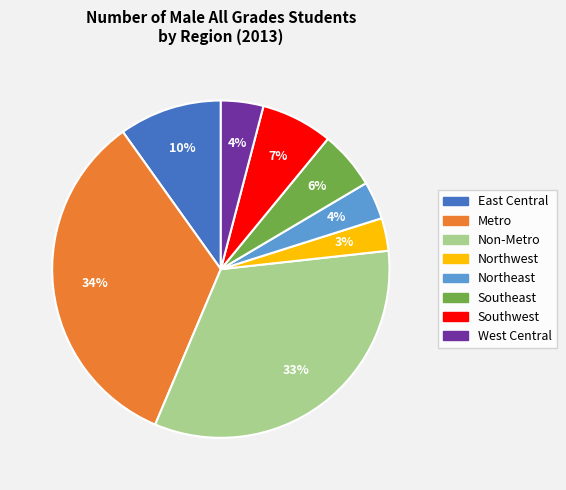

Which slice is the largest?

Metro